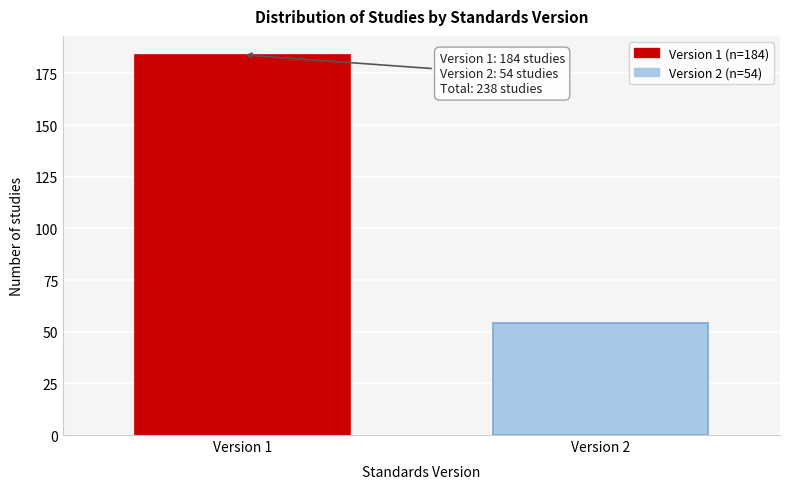

Reading left to right, extract all data points from this chart.

Version 1=184	Version 2=54